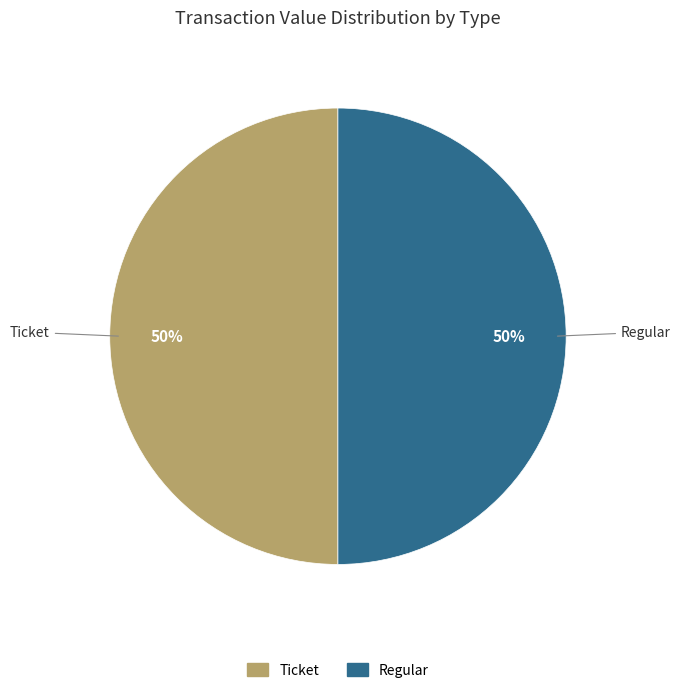

To the nearest percent, what is the average slice percentage?

50%